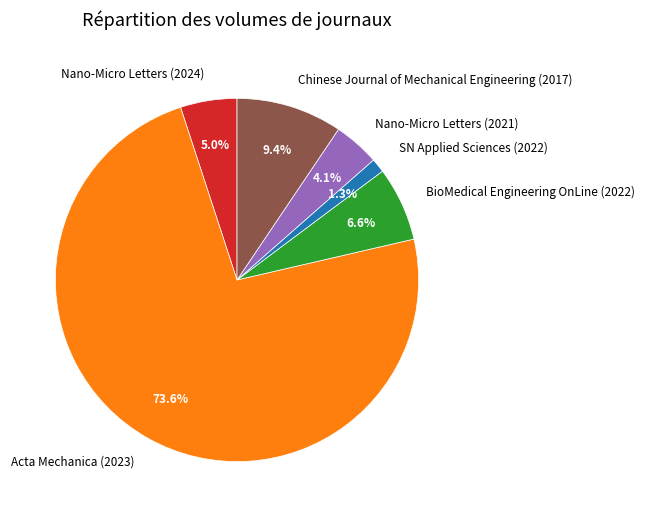

Which category has the smallest portion of the pie?

SN Applied Sciences (2022)